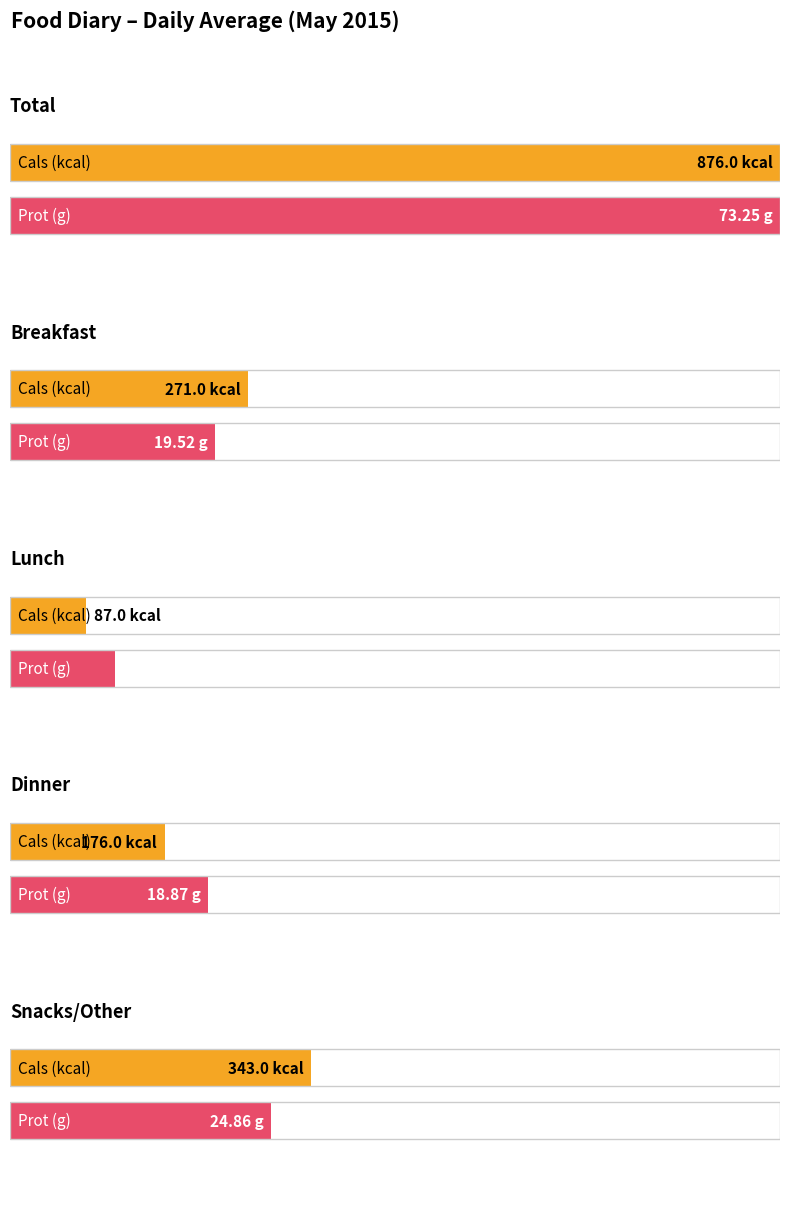

At which category is the sum across all series the highest?

Total